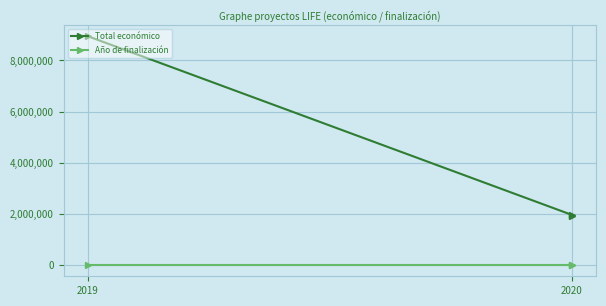

How many lines are shown in the chart?

2